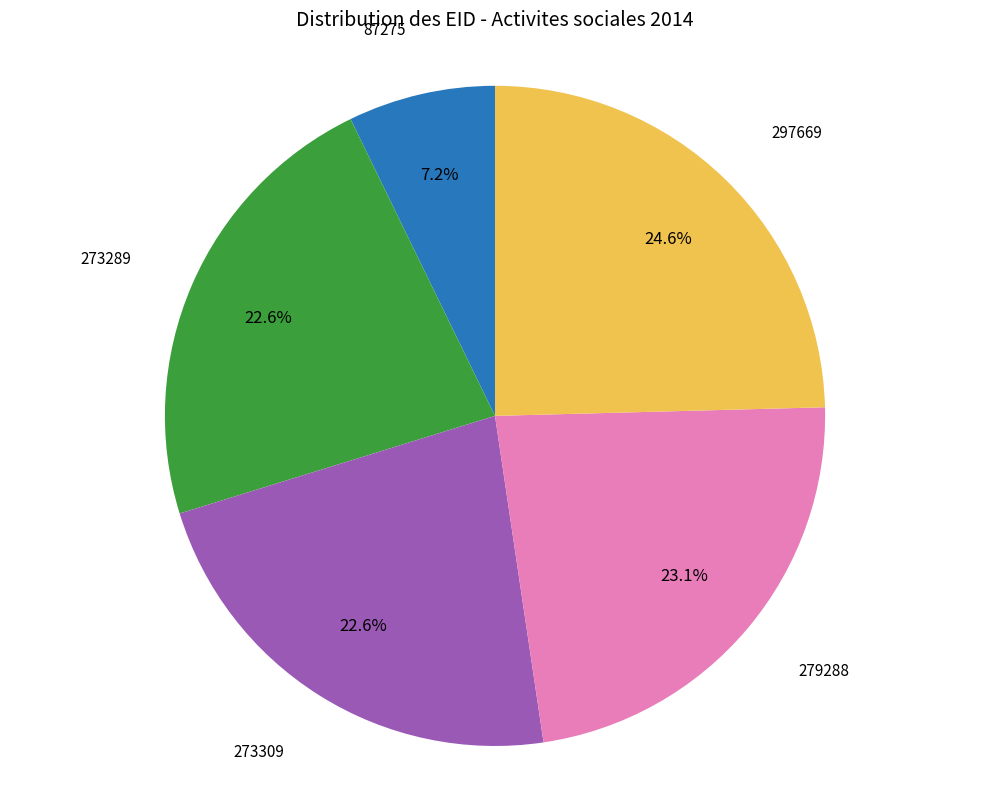

Which slice is the largest?

297669